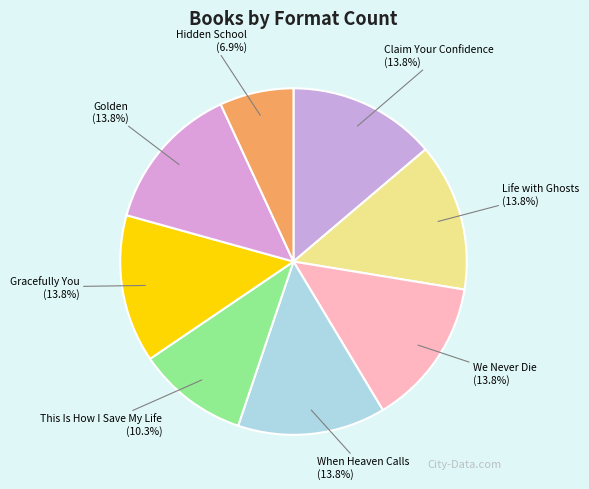

Does Gracefully You account for over 50% of the chart?

No